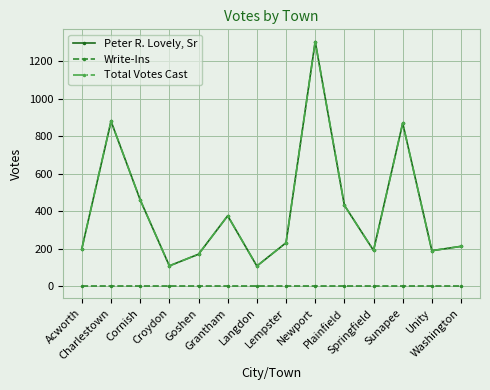

The Write-Ins series shows 0 at Springfield. True or false?

True